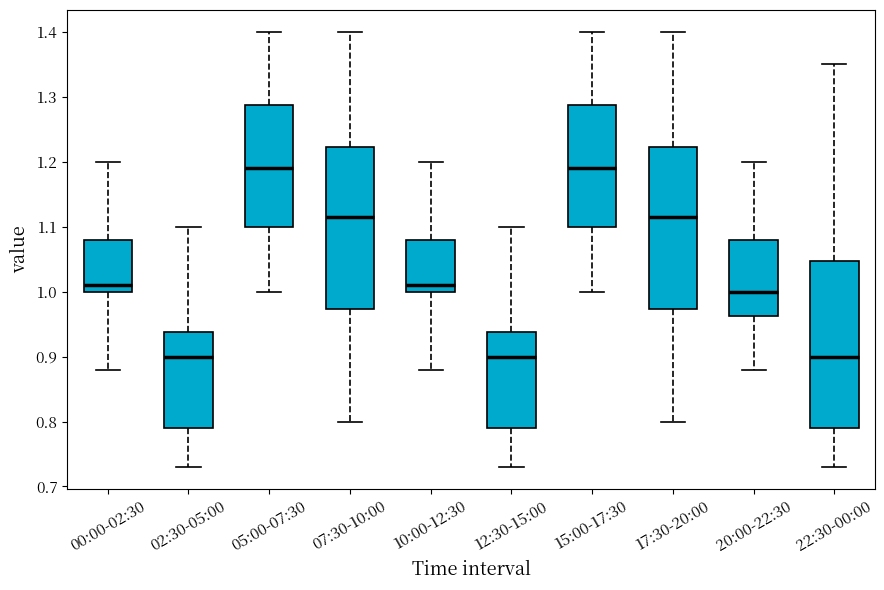

Reading left to right, transcribe this box plot: for each box, give where its median line is, the range the box spans, and where its two whiskers end, as read against the y-axis. The values are not printed on the chart, so give them approximately, as read against the axis.

00:00-02:30: median 1.01, box 1.00 to 1.08, whiskers 0.88 to 1.20
02:30-05:00: median 0.90, box 0.79 to 0.94, whiskers 0.73 to 1.10
05:00-07:30: median 1.19, box 1.10 to 1.29, whiskers 1.00 to 1.40
07:30-10:00: median 1.12, box 0.97 to 1.22, whiskers 0.80 to 1.40
10:00-12:30: median 1.01, box 1.00 to 1.08, whiskers 0.88 to 1.20
12:30-15:00: median 0.90, box 0.79 to 0.94, whiskers 0.73 to 1.10
15:00-17:30: median 1.19, box 1.10 to 1.29, whiskers 1.00 to 1.40
17:30-20:00: median 1.12, box 0.97 to 1.22, whiskers 0.80 to 1.40
20:00-22:30: median 1.00, box 0.96 to 1.08, whiskers 0.88 to 1.20
22:30-00:00: median 0.90, box 0.79 to 1.05, whiskers 0.73 to 1.35